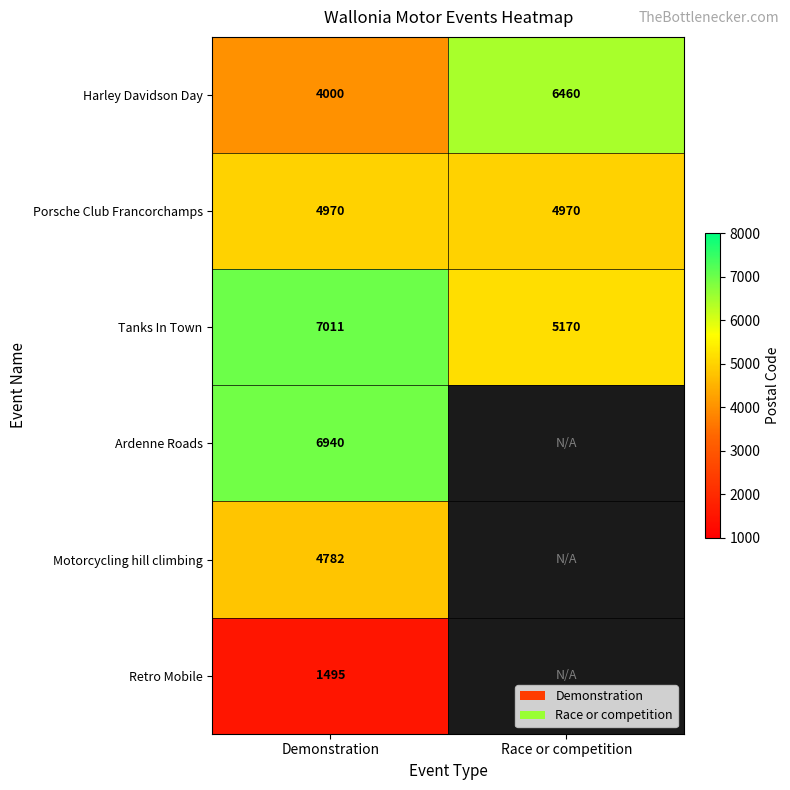

At which label is Tanks In Town closest to 6090?

Race or competition